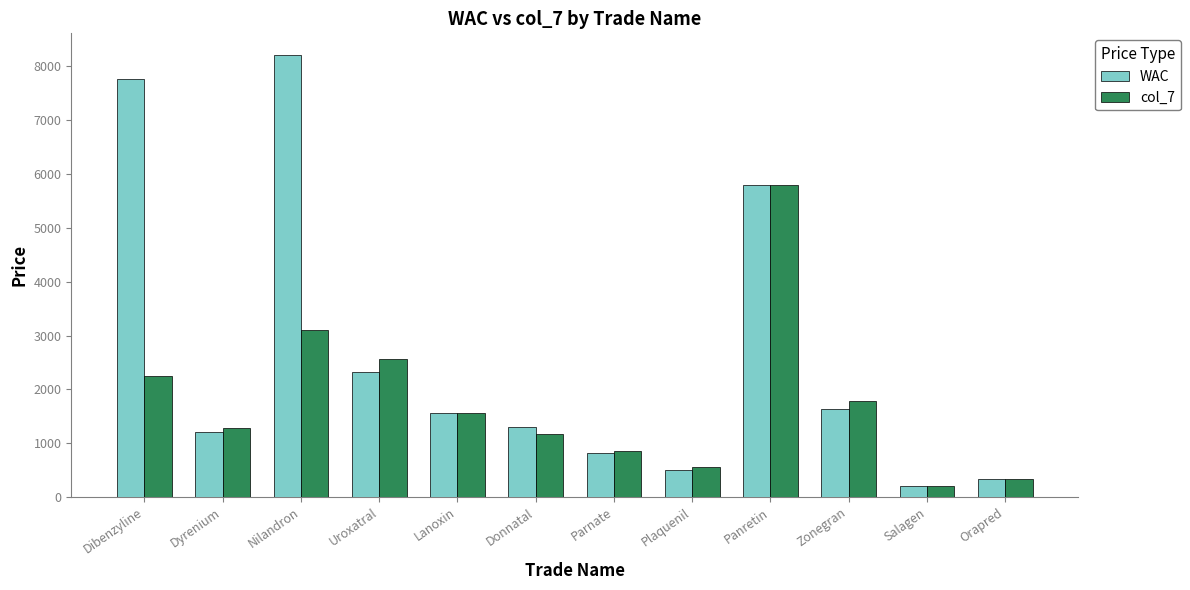

Does the chart contain any negative values?

No